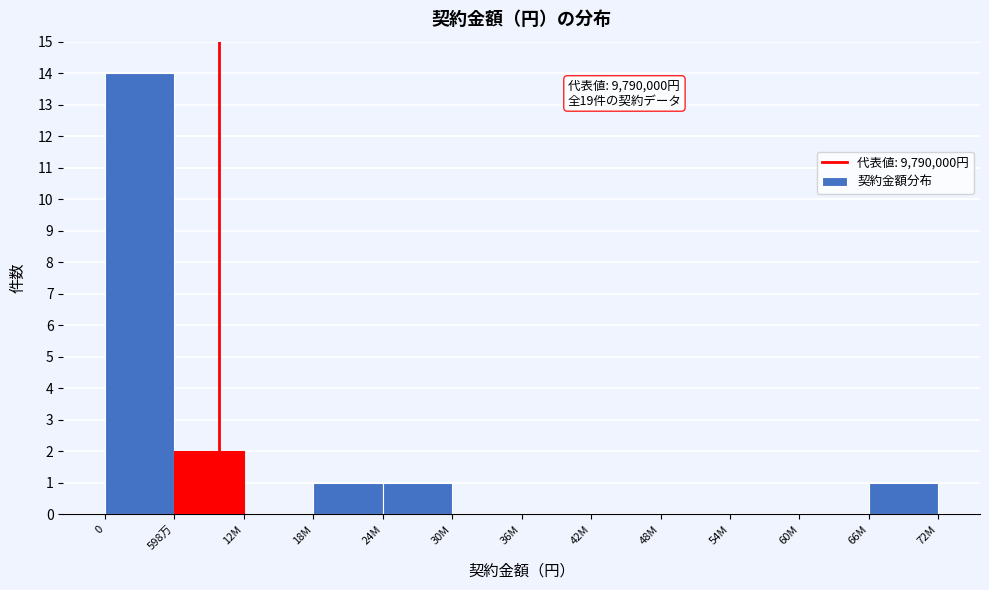

Reading left to right, extract all data points from this chart.

0=14	598万=2	12M=0	18M=1	24M=1	30M=0	36M=0	42M=0	48M=0	54M=0	60M=0	66M=1